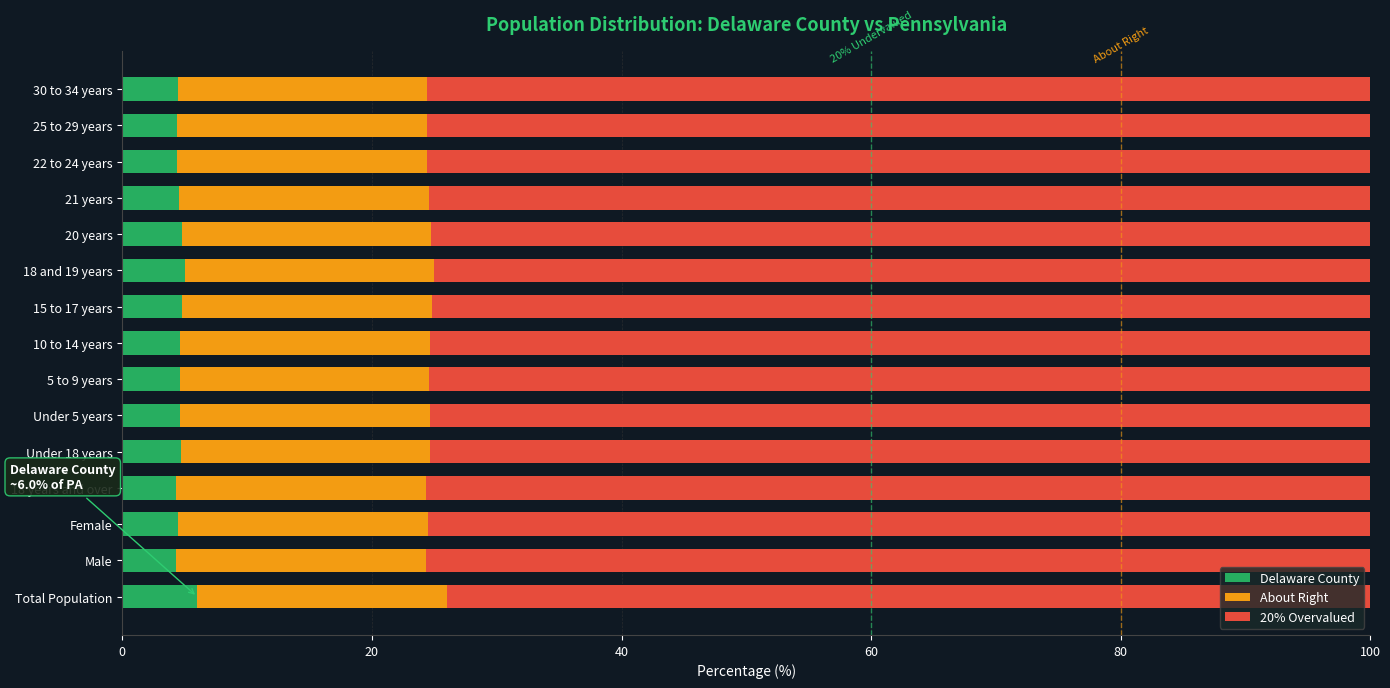

What is the minimum value for Delaware County?

4.3